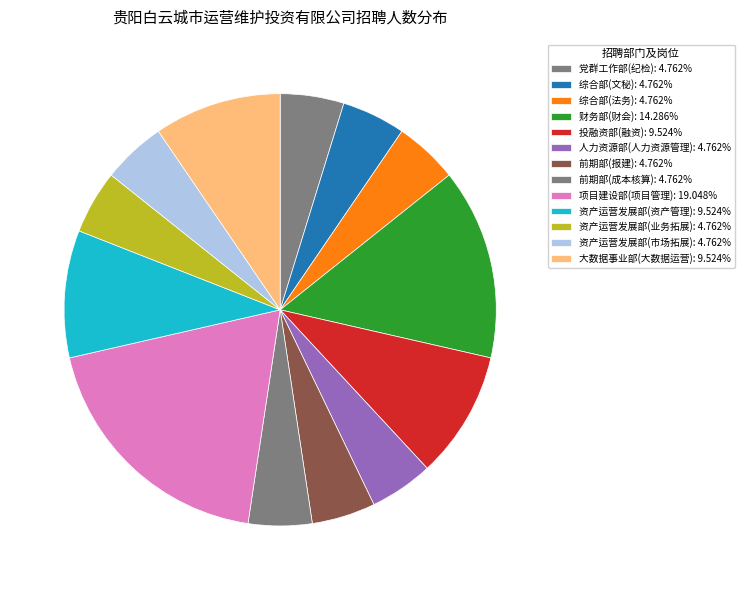

Does 前期部(报建) represent more than half of the total?

No